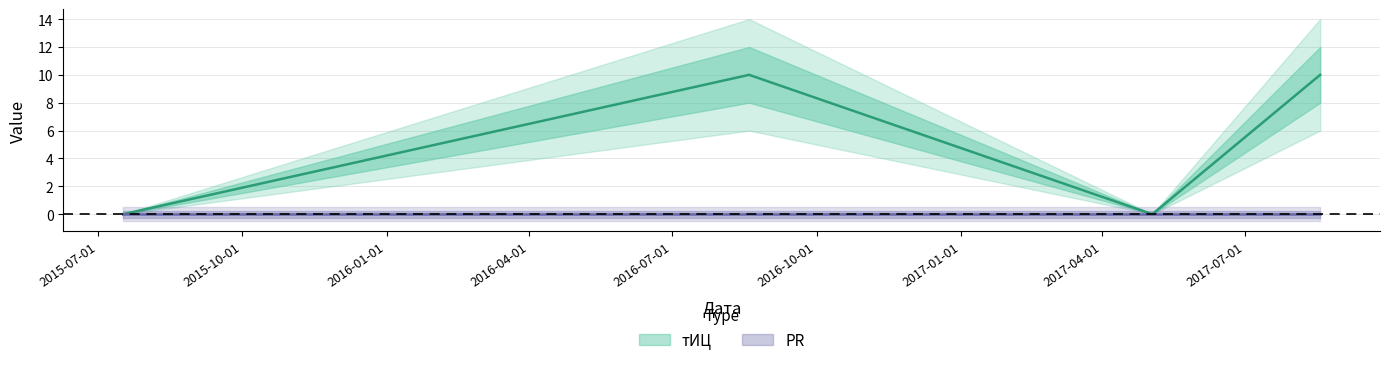

What is the sum of all values?

20